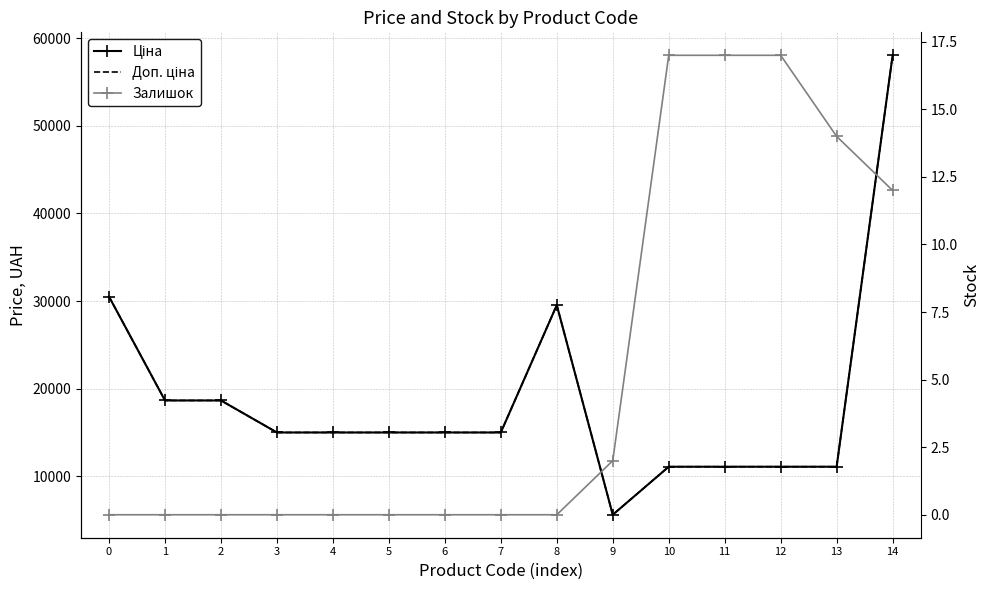

True or false: Ціна has more than 1 interior local peaks.

False